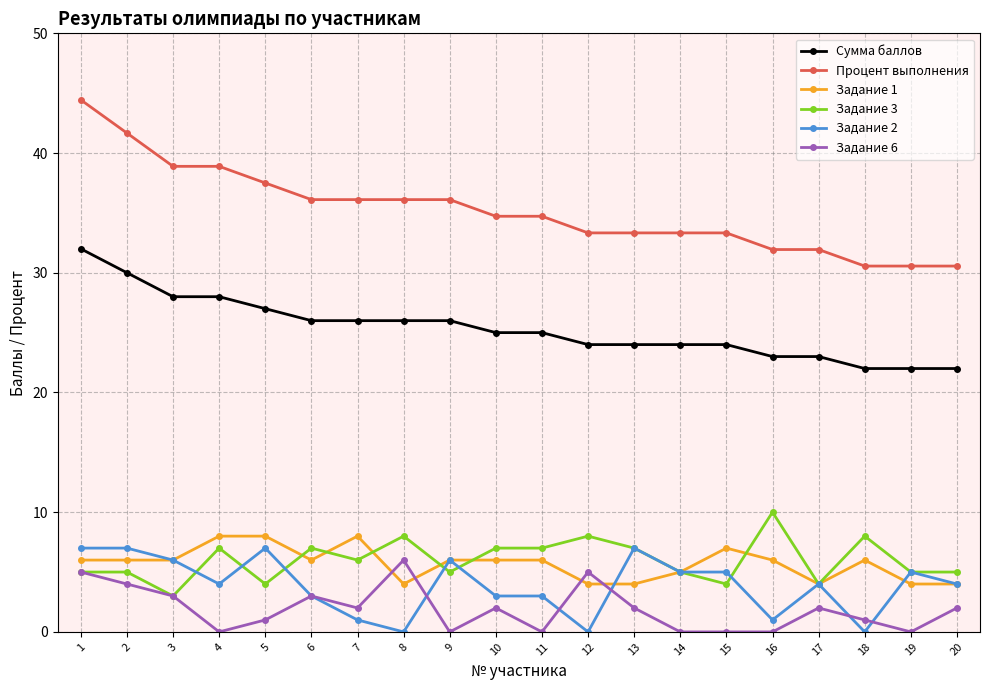

Rank the series by their maximum value, from lowest to highest.

Задание 6, Задание 2, Задание 1, Задание 3, Сумма баллов, Процент выполнения